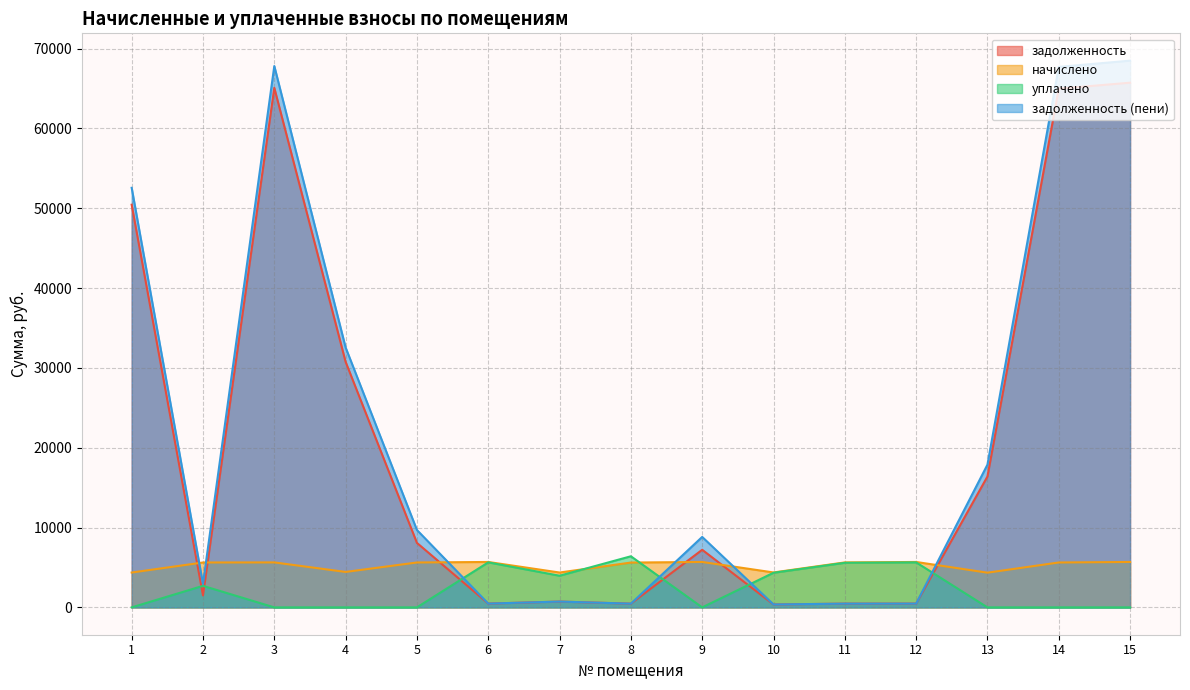

The задолженность series shows 65082.9 at 3. True or false?

True